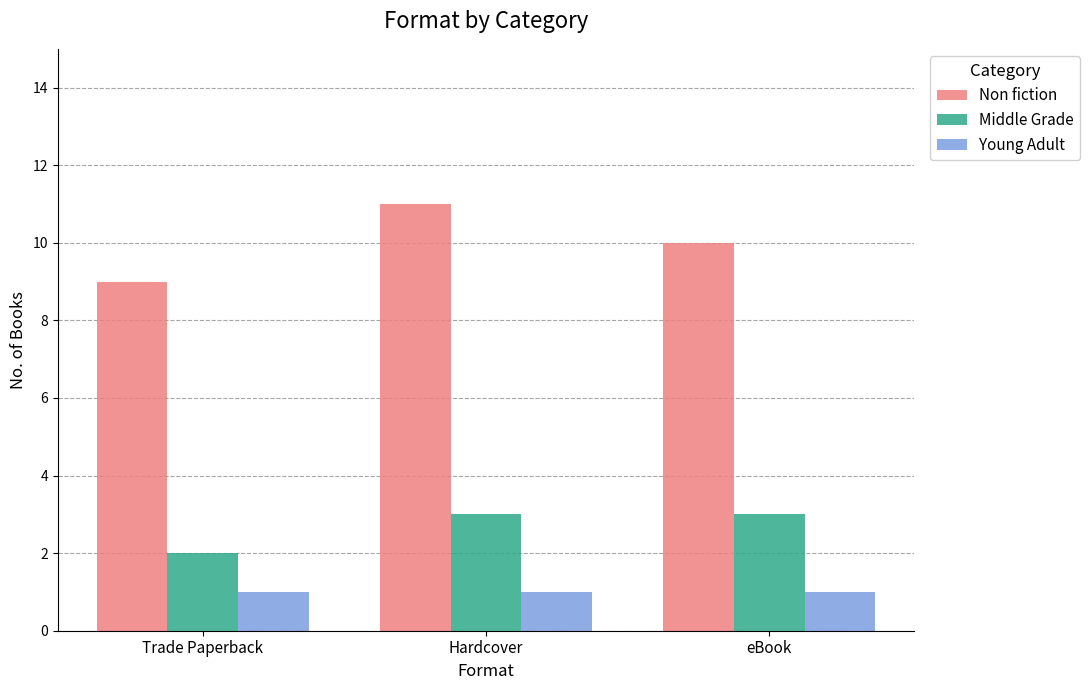

What position from the right is eBook?

1